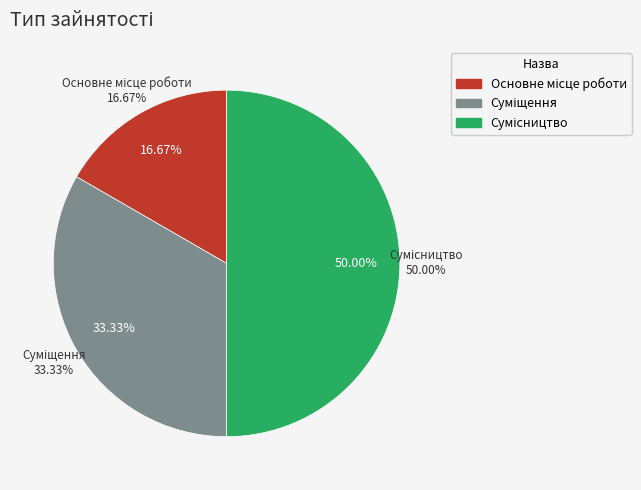

Rank the categories by value from lowest to highest.

Основне місце роботи, Суміщення, Сумісництво